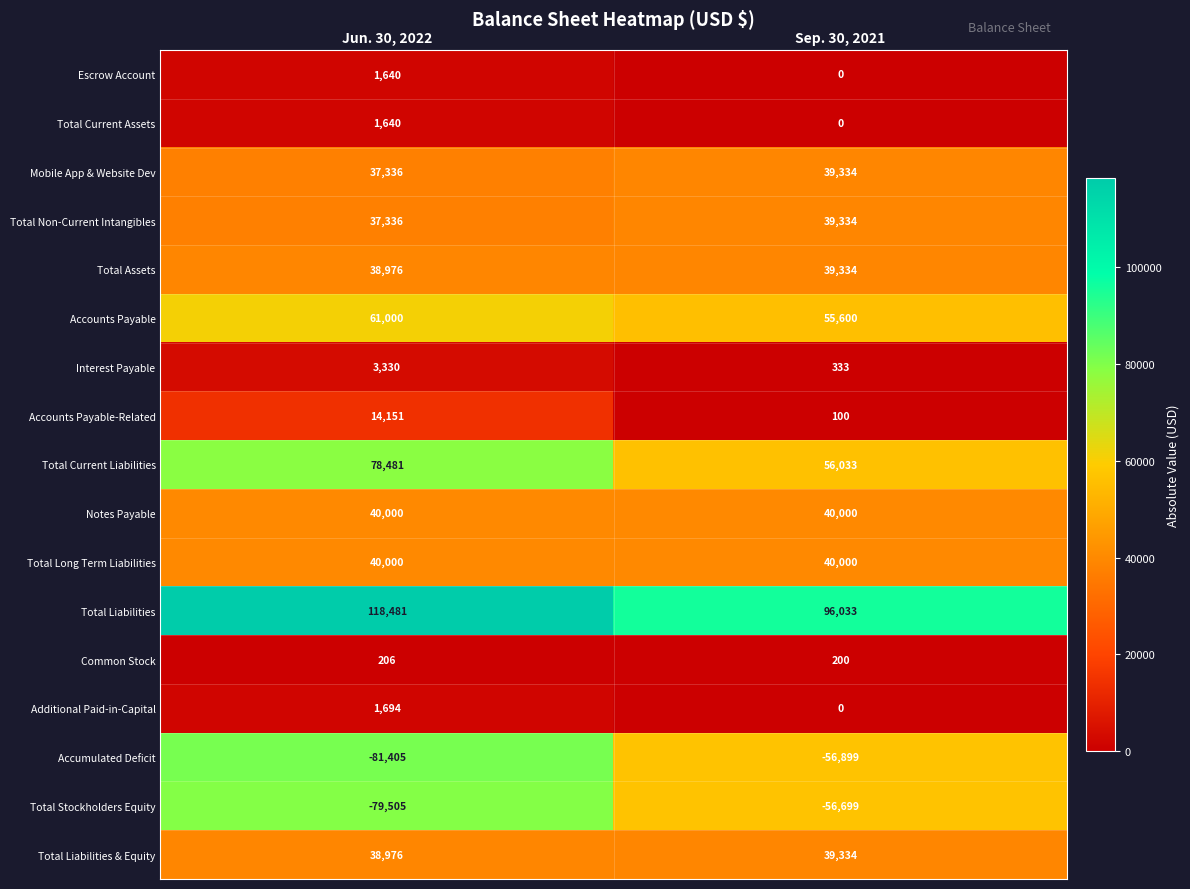

Which series has the largest total across all categories?

Total Liabilities